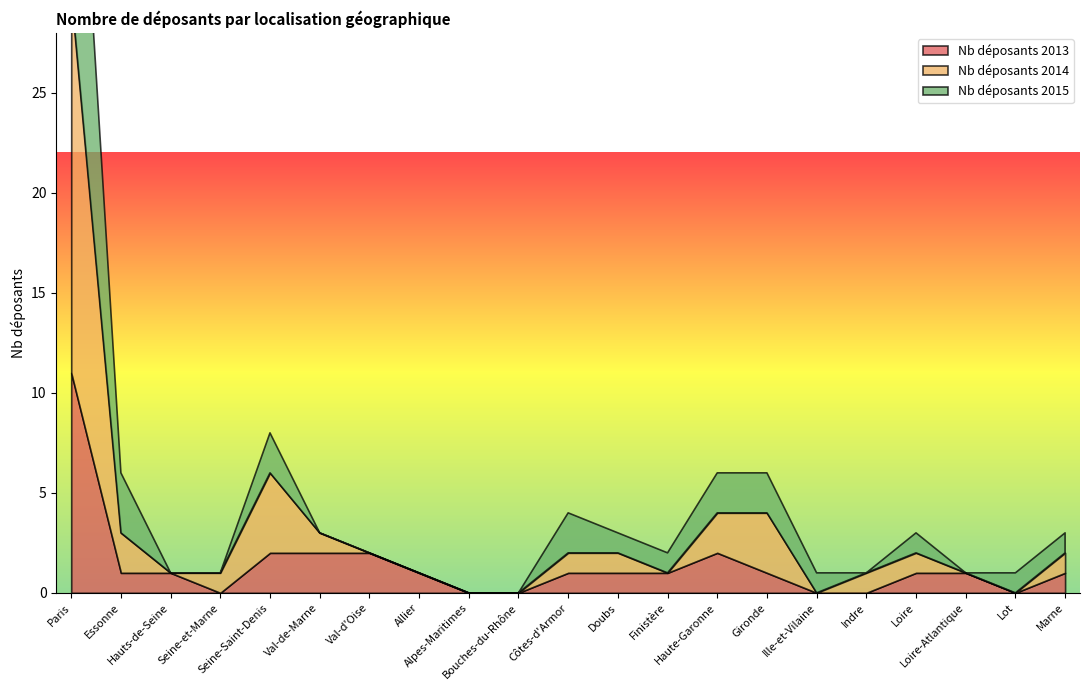

Between Paris and Loire, which is larger?

Paris